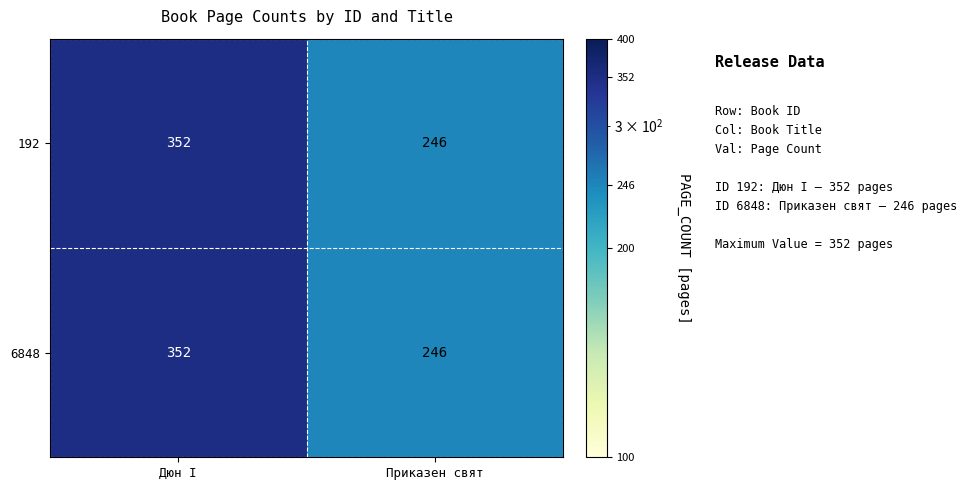

How many data points in 6848 are less than 352?

1